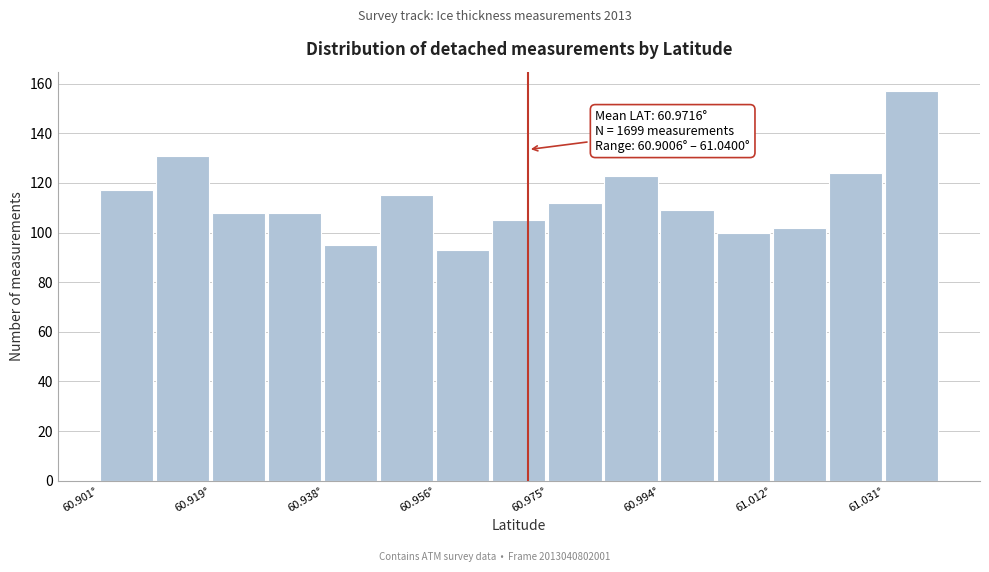

Over which range of the x-axis is the bar tallest?

61.030 to 61.040